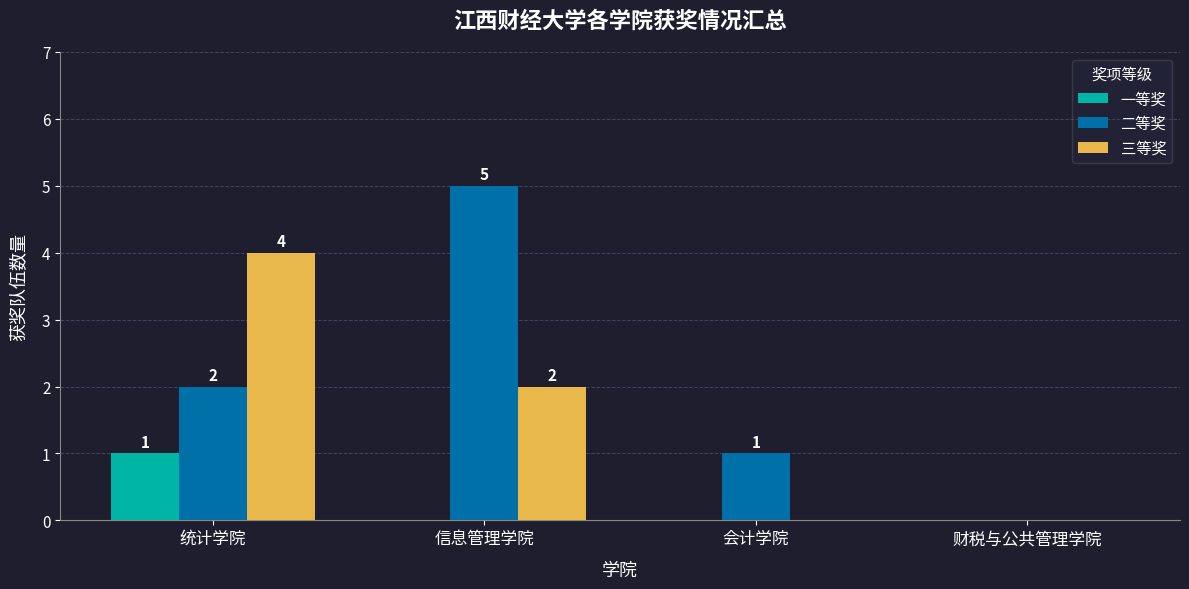

Which series changed the most between 信息管理学院 and 财税与公共管理学院?

二等奖